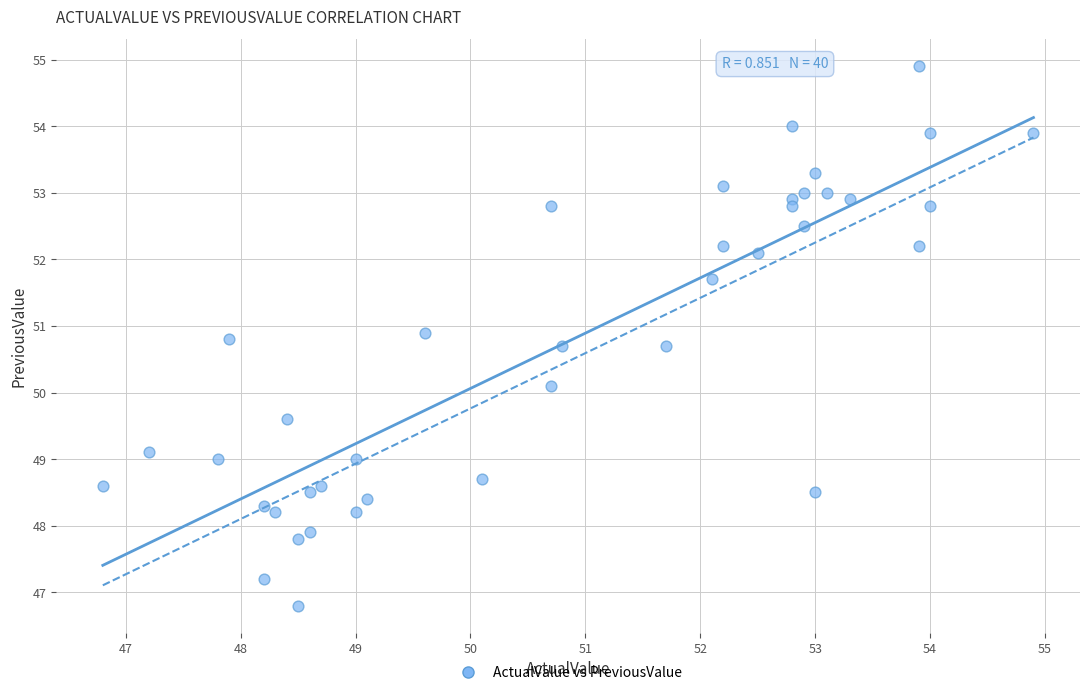

What is the range of X values (max minus min)?

8.1